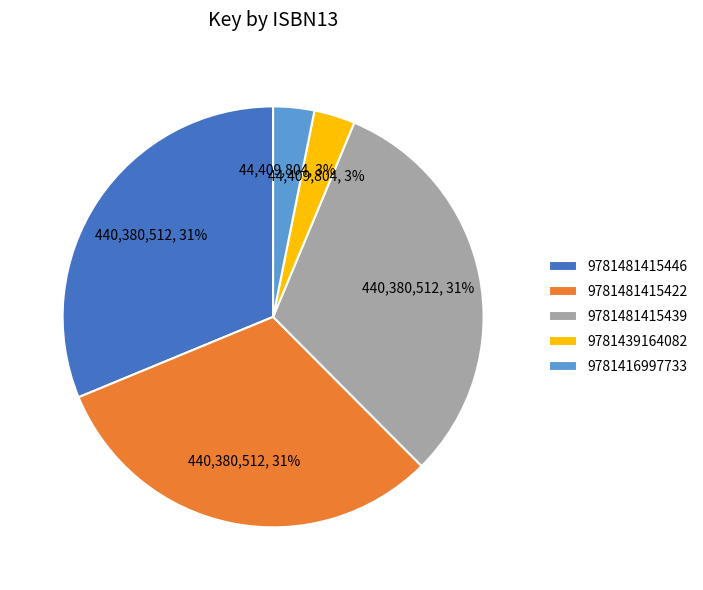

To the nearest percent, what is the combined percentage of 9781481415422 and 9781416997733?

34%